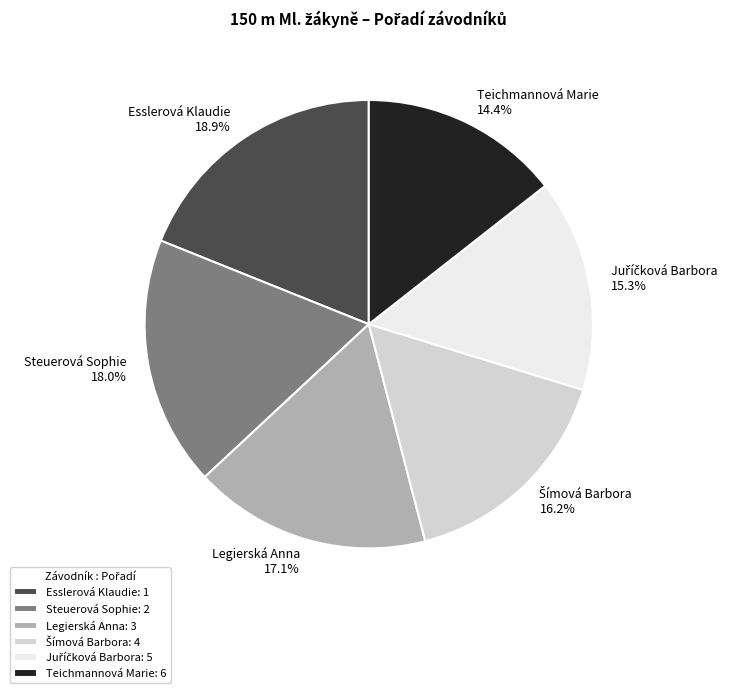

Between Steuerová Sophie and Legierská Anna, which is larger?

Steuerová Sophie